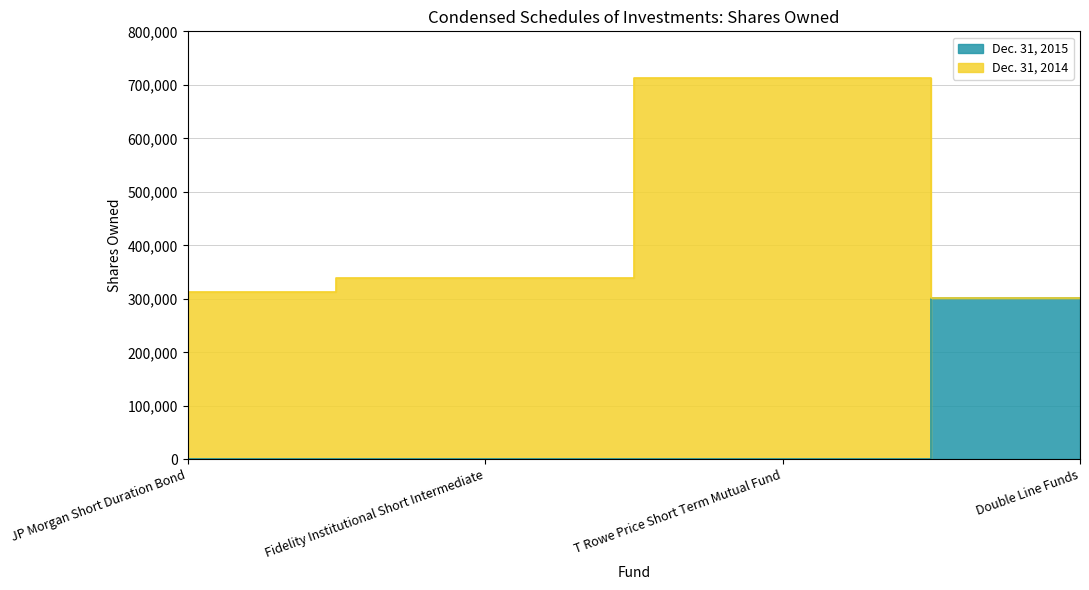

Which label corresponds to the smallest value in the chart?

JP Morgan Short Duration Bond